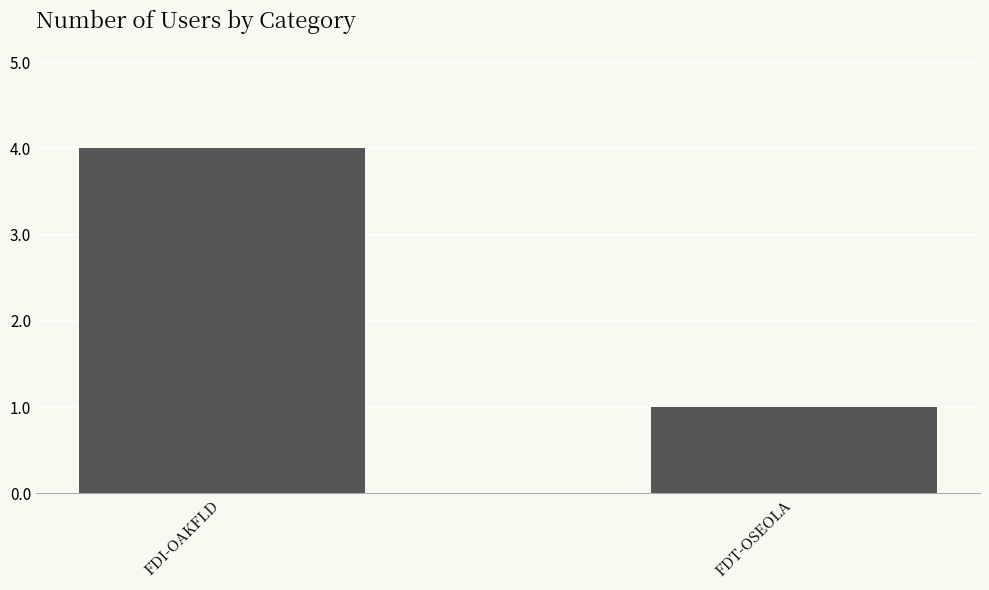

What is the difference between the maximum and minimum values?

3